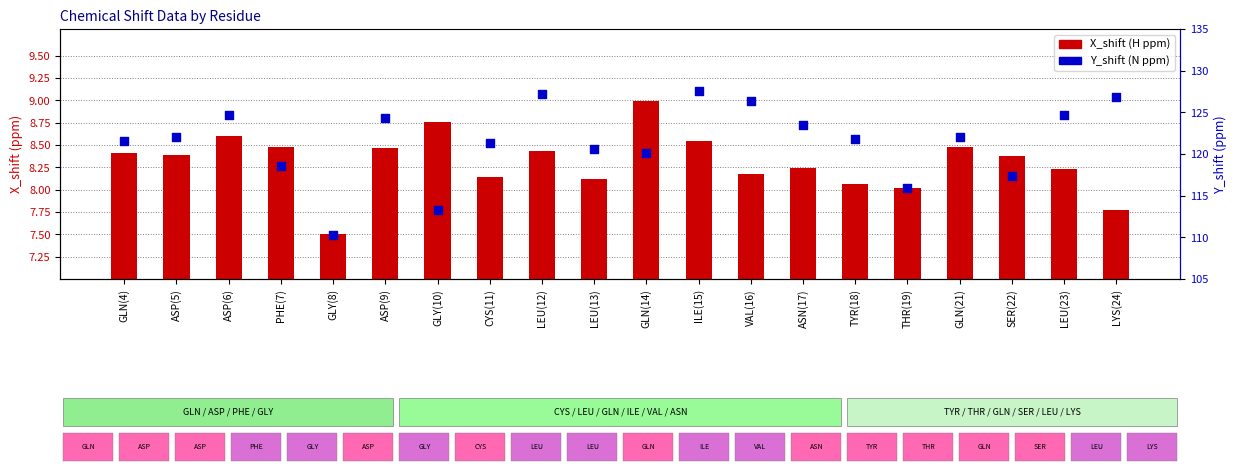

Which series has the largest total across all categories?

Y_shift (N)